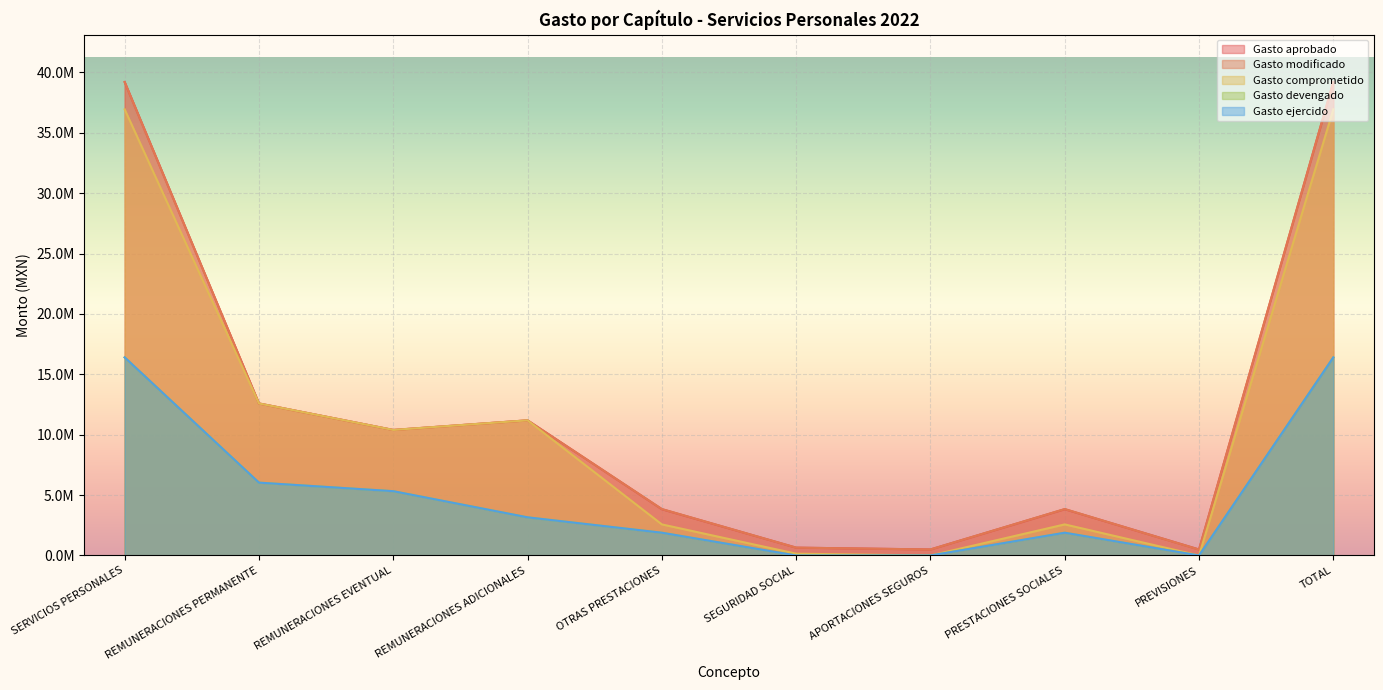

At which label does Gasto aprobado reach its peak?

SERVICIOS PERSONALES